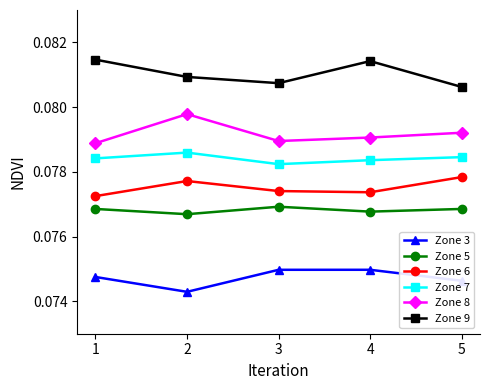

The Zone 5 series shows 0.0 at 3. True or false?

False